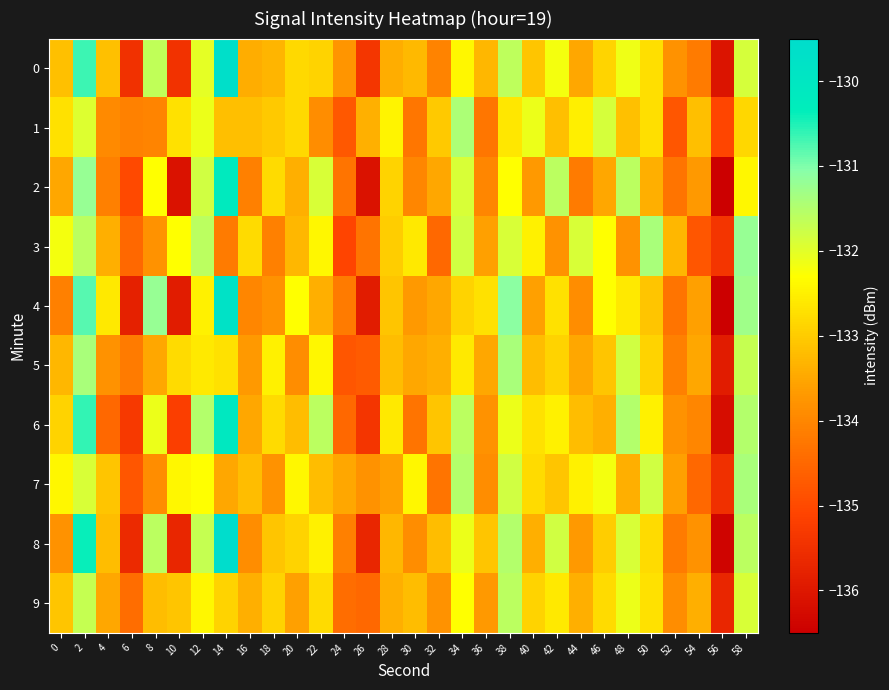

At which category is the sum across all series the highest?

2